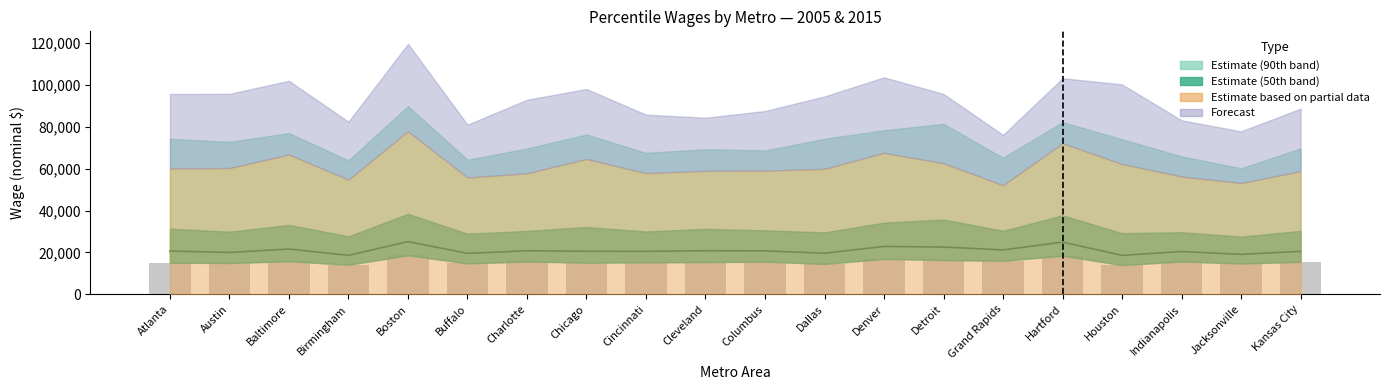

What position from the left is Houston?

17